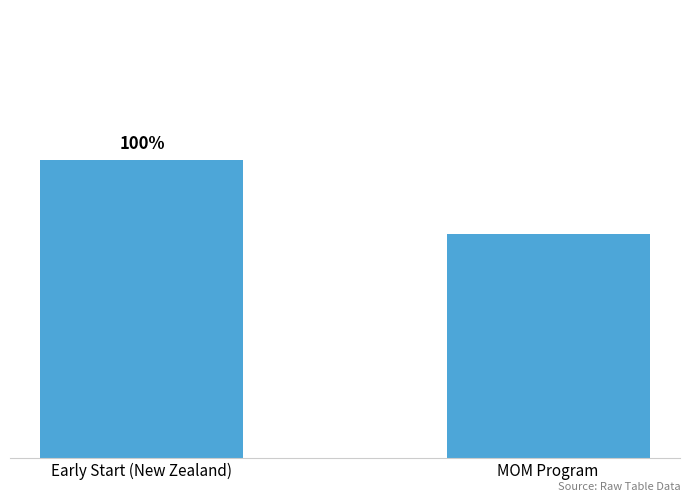

Does the chart contain any negative values?

No